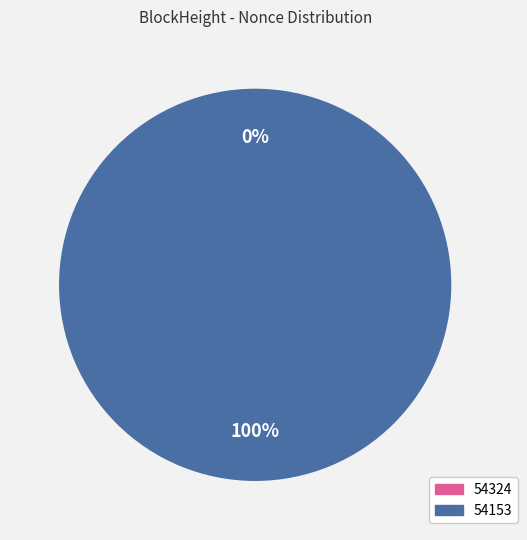

Which category has the biggest portion of the pie?

54153